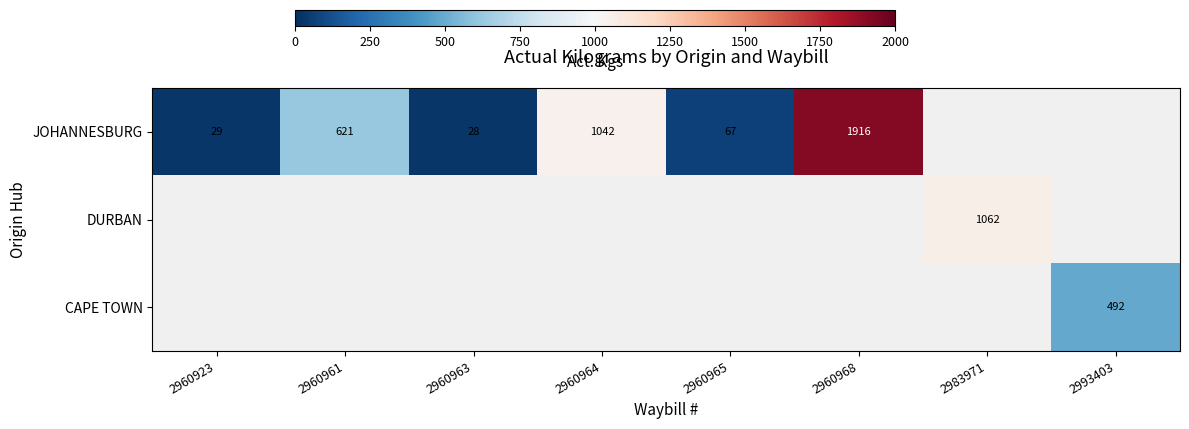

At how many categories does at least one series exceed 524?

4